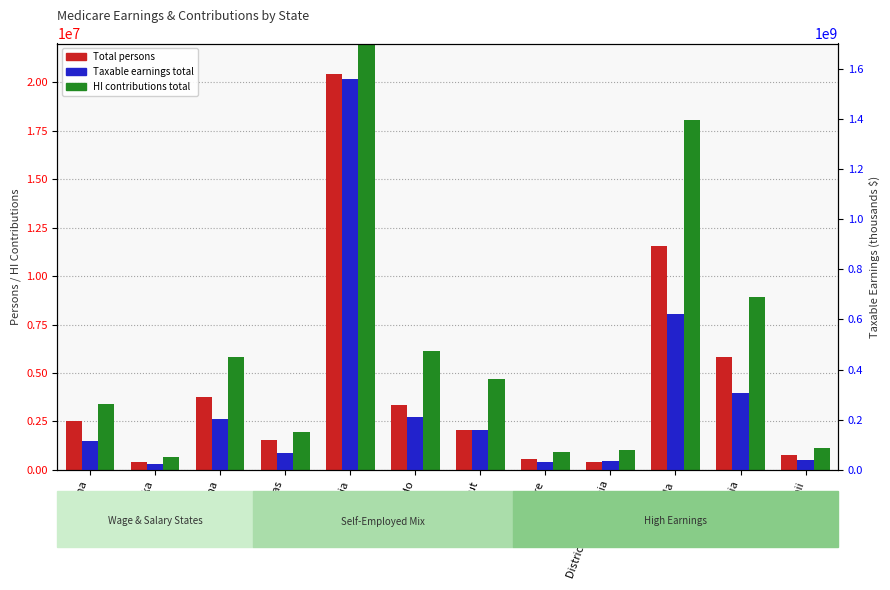

What is the maximum value shown in the chart?

1557281412